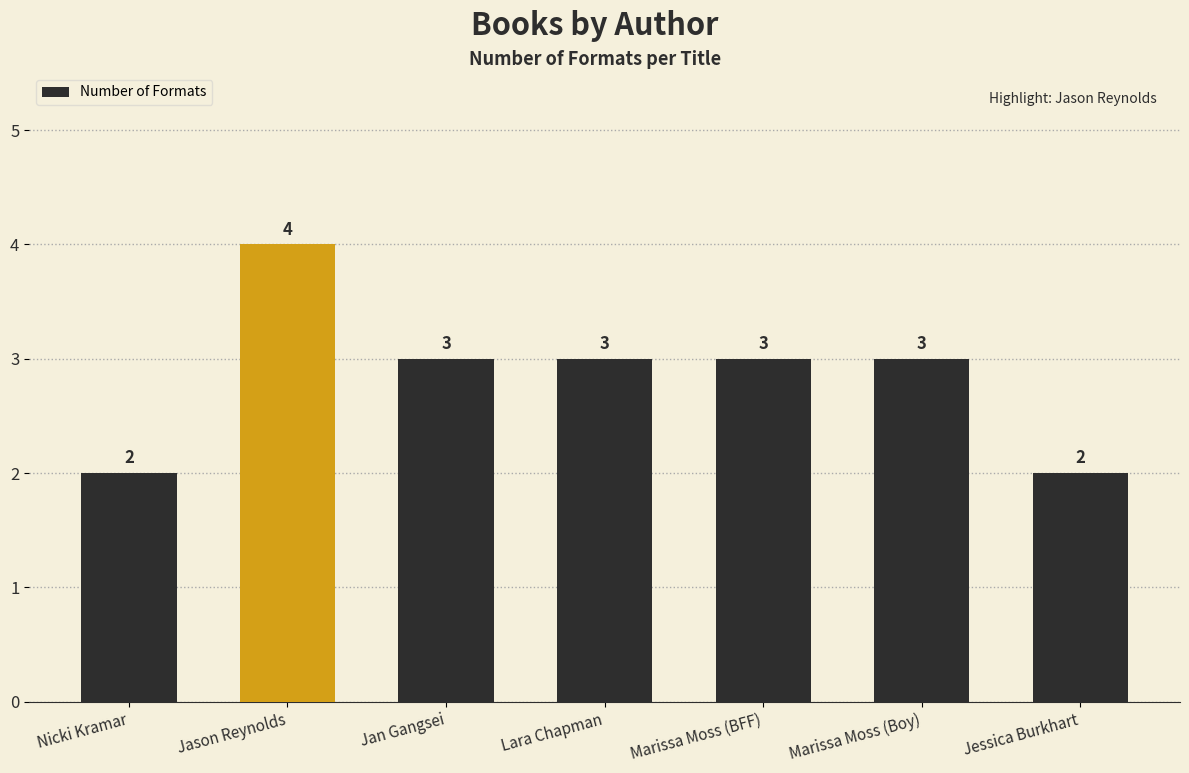

What is the sum of the values at Marissa Moss (Boy) and Nicki Kramar?

5